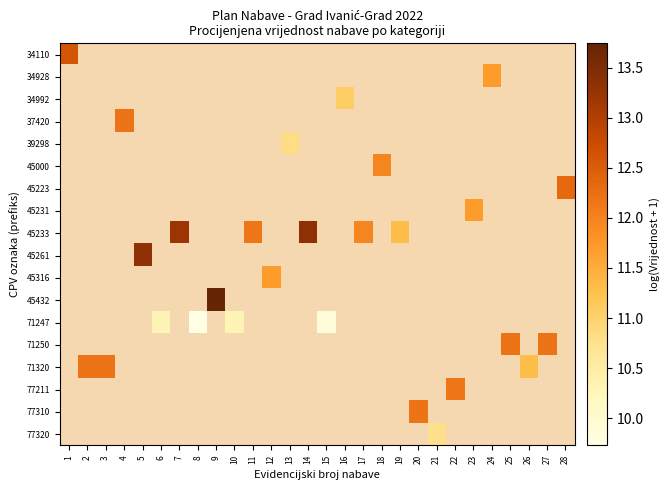

The row_17 series shows 15.5 at 21. True or false?

False